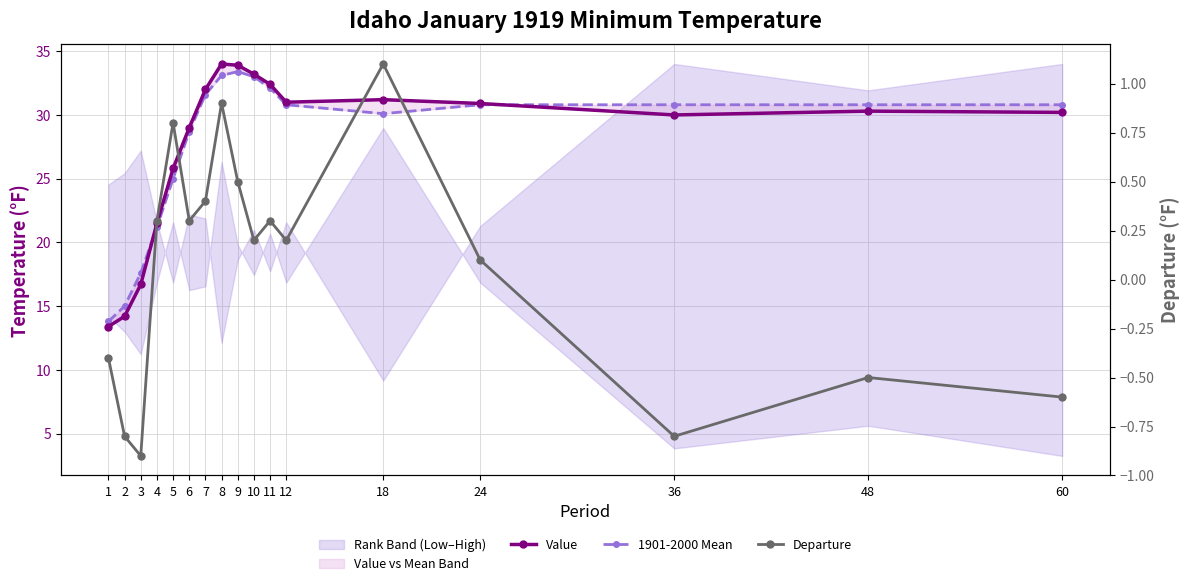

Between 6 and 18, which series saw the biggest shift?

Value